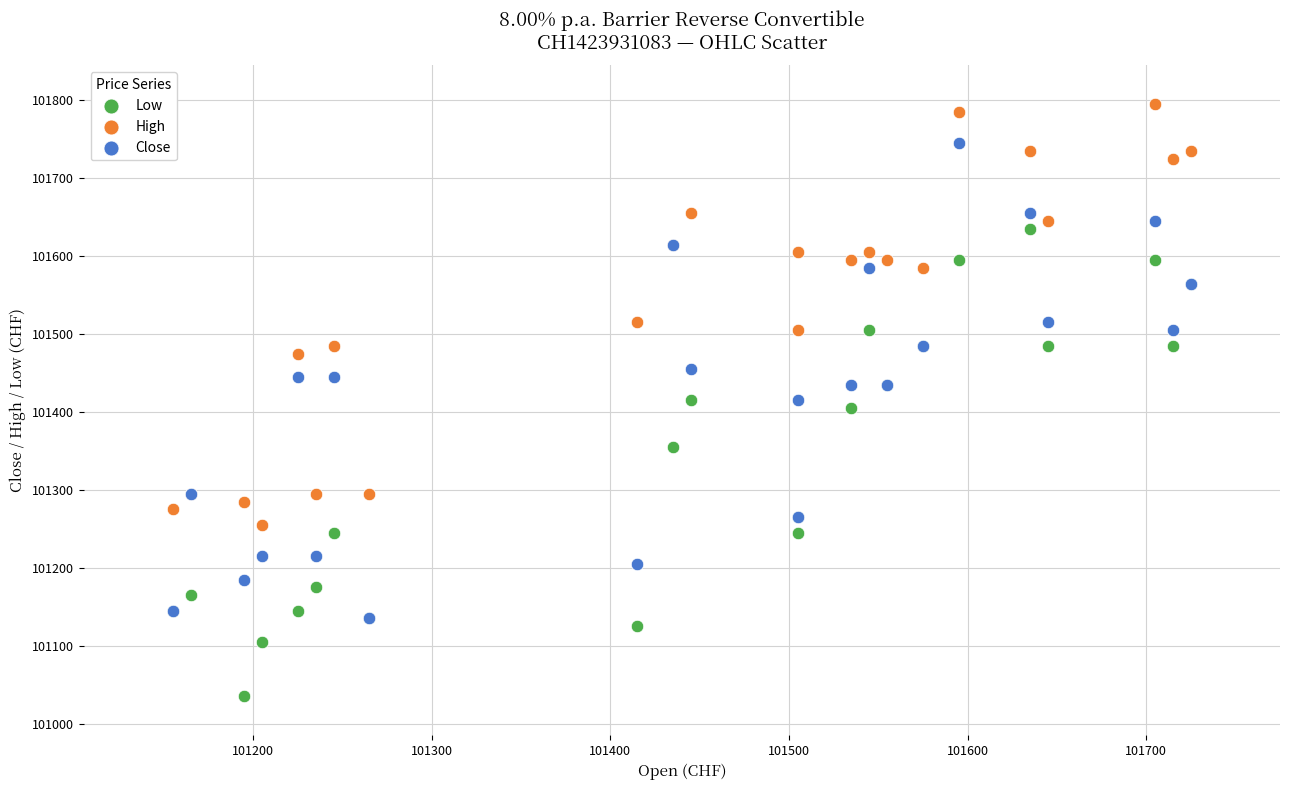

In the Low series, what Y value is closest to 101335?

101355